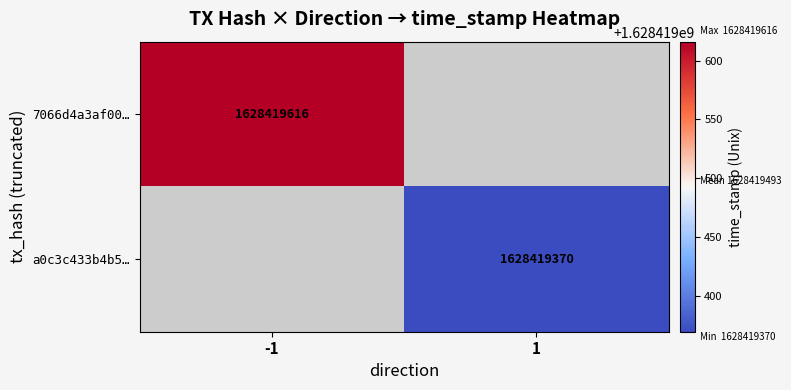

Reading left to right, what are all the values shown in this chart?

7066d4a3af0001b6f70fb5592ab774803c86b0f: -1	1628419616
a0c3c433b4b59562fa229f2dbaa17ce08a4d81f: 1	1628419370